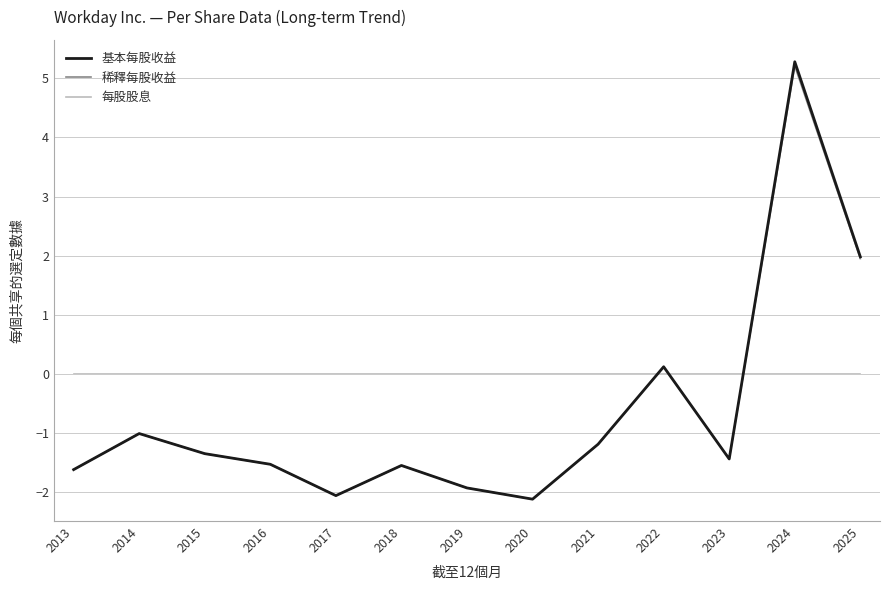

How many values in 基本每股收益 are above zero?

3